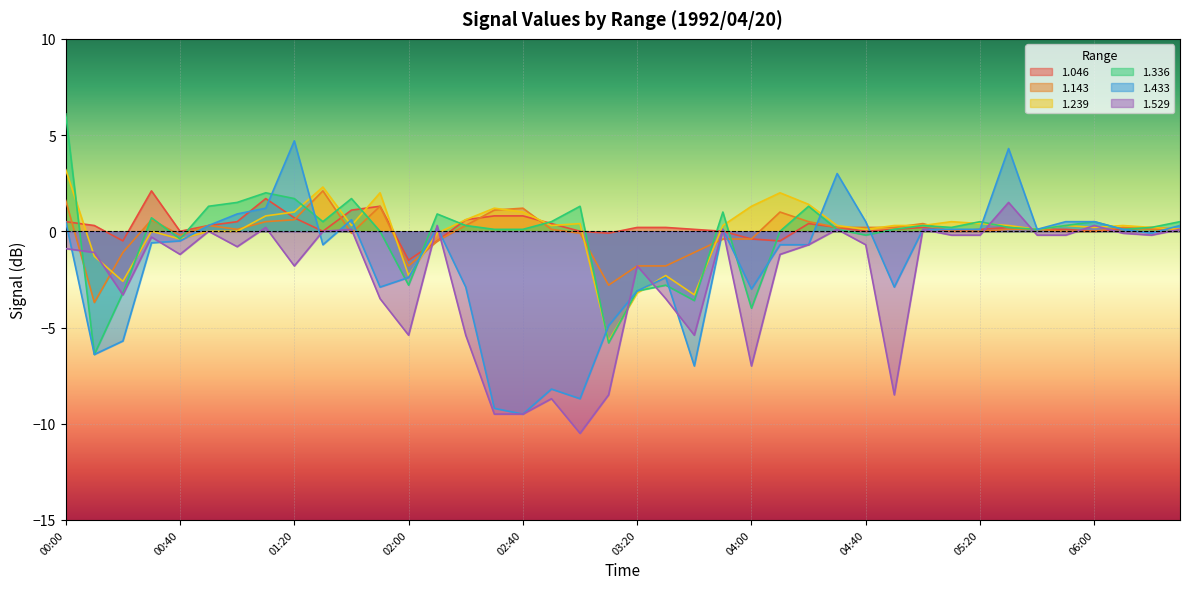

How many values in 1.046 are below zero?

6